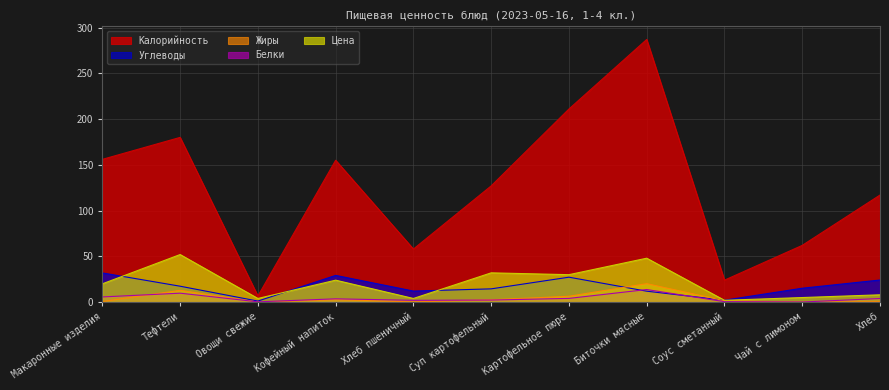

What is the value of the Углеводы point at the 9th from the left?

2.1